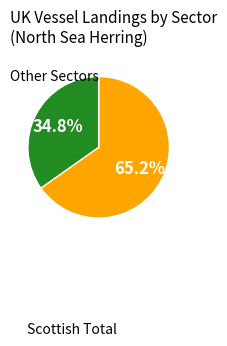

How many segments does this pie chart have?

2